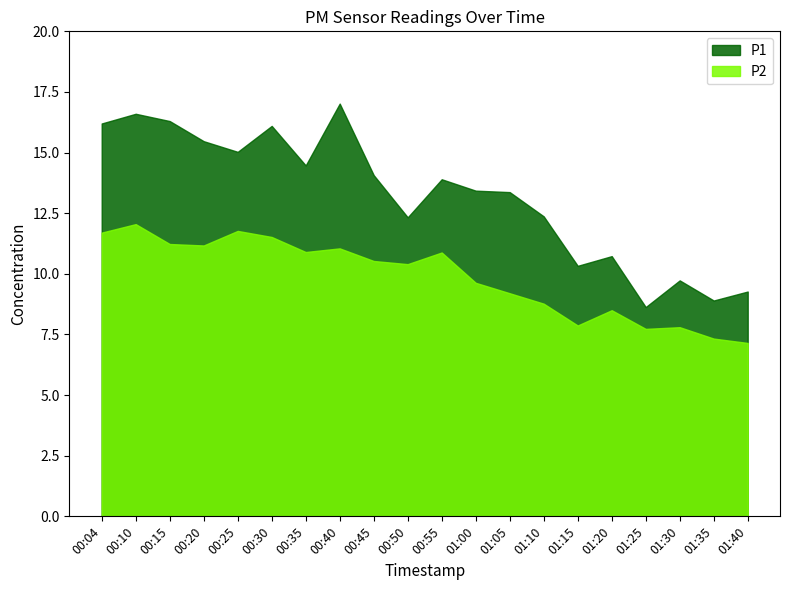

How many series are shown in this chart?

2